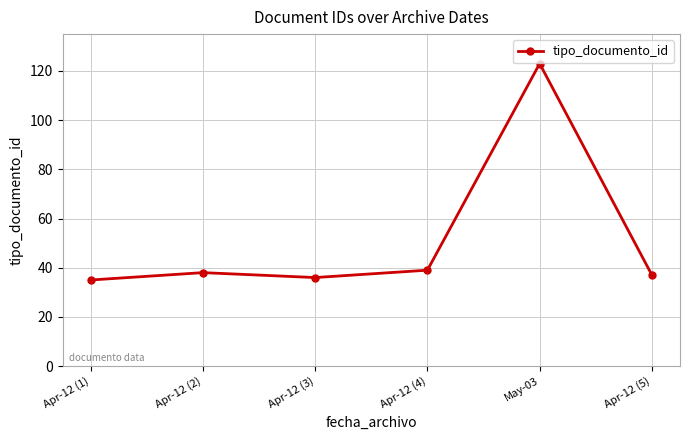

Approximately how many times larger is the value at Apr-12 (2) compared to Apr-12 (5)?

1.0